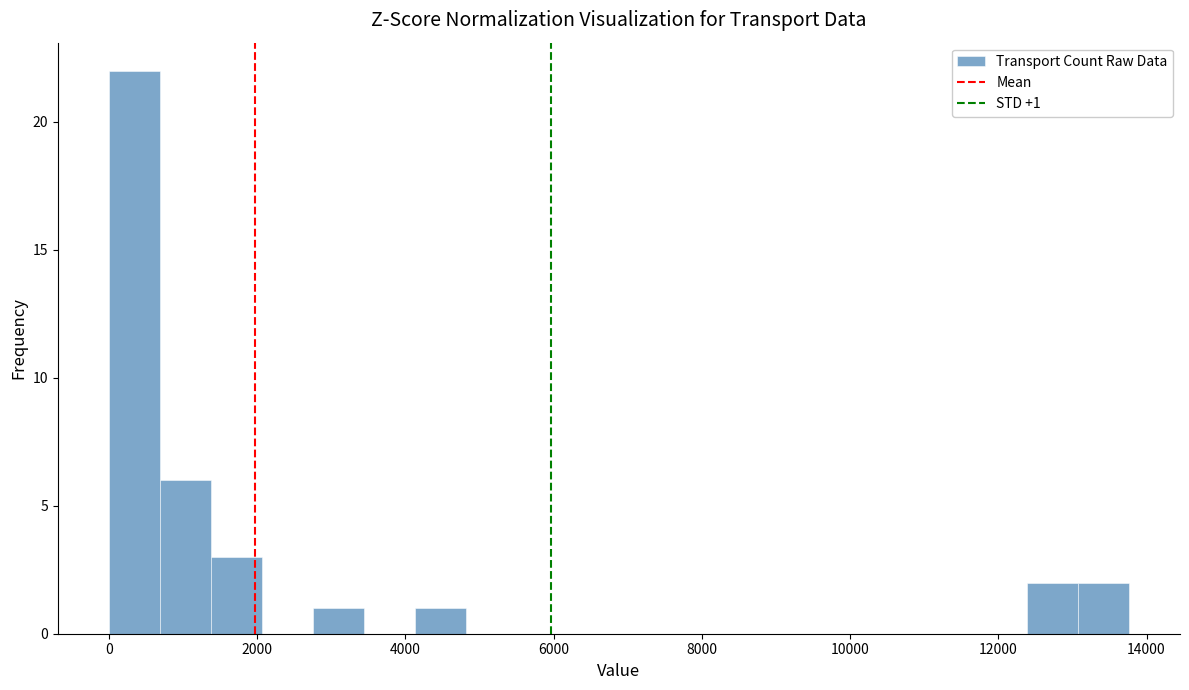

Around what value on the x-axis is the tallest bar? Give the approximate position of its centre, as read against the axis.

400